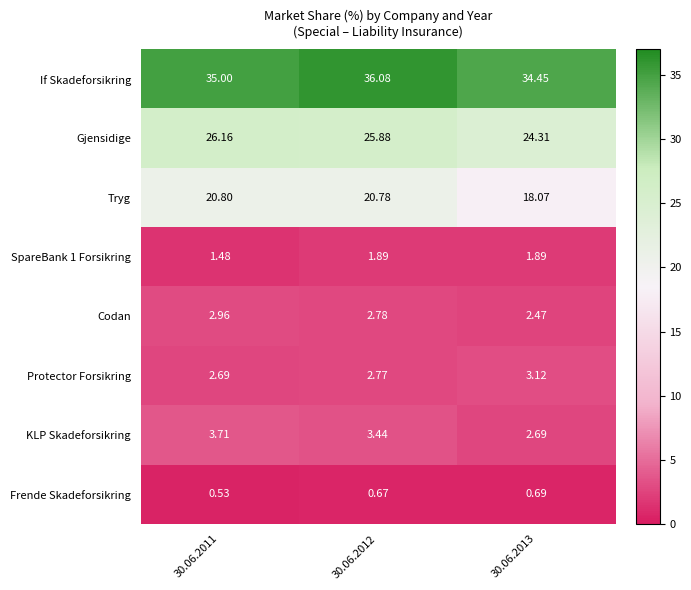

Is the value of SpareBank 1 Forsikring at 30.06.2011 greater than the value of Gjensidige at 30.06.2011?

No